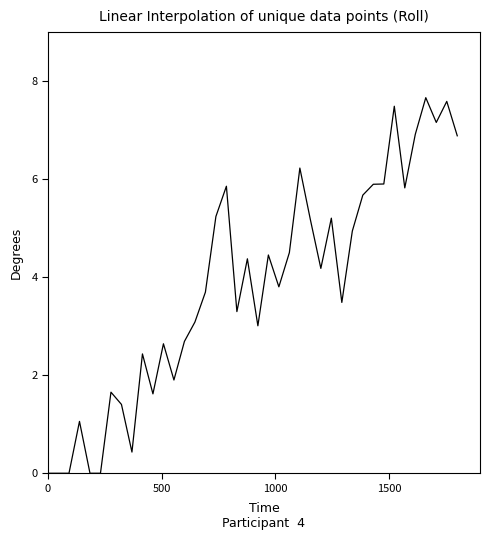

What is the difference between the maximum and minimum values?

7.7